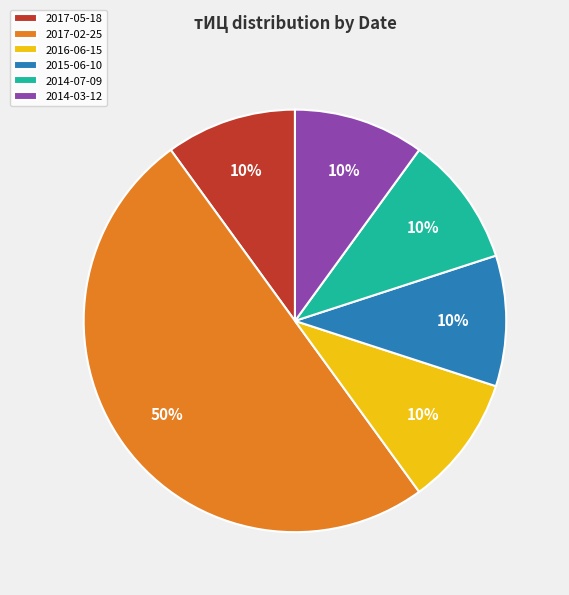

True or false: 2014-07-09 accounts for 10% of the total.

True